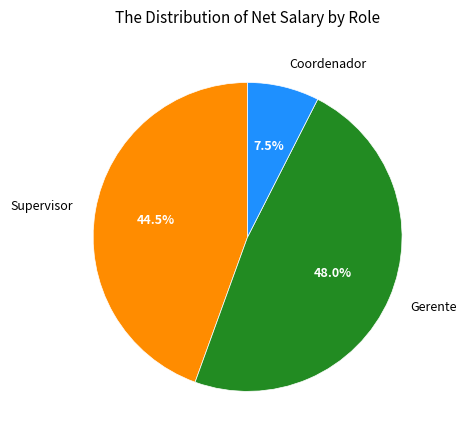

What is the smallest slice in the pie chart?

Coordenador